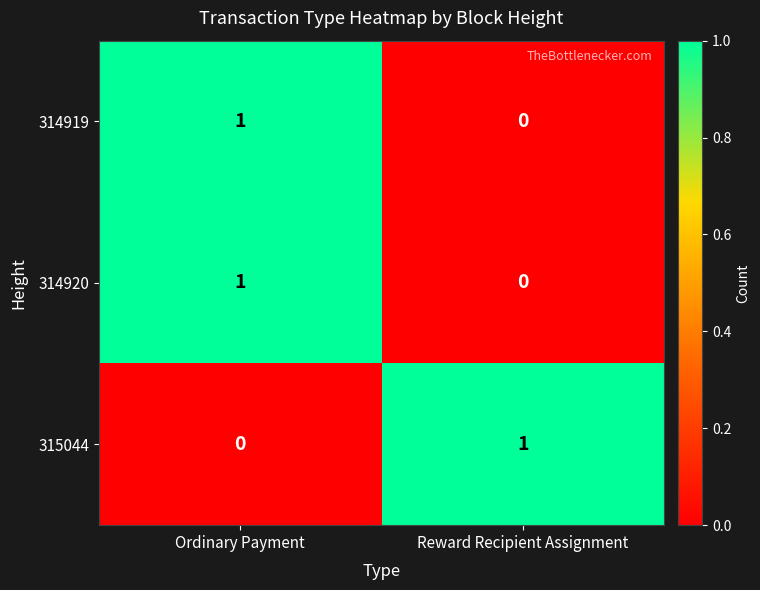

Reading right to left, what are all the values shown in this chart?

314919: 0	1
314920: 0	1
315044: 1	0